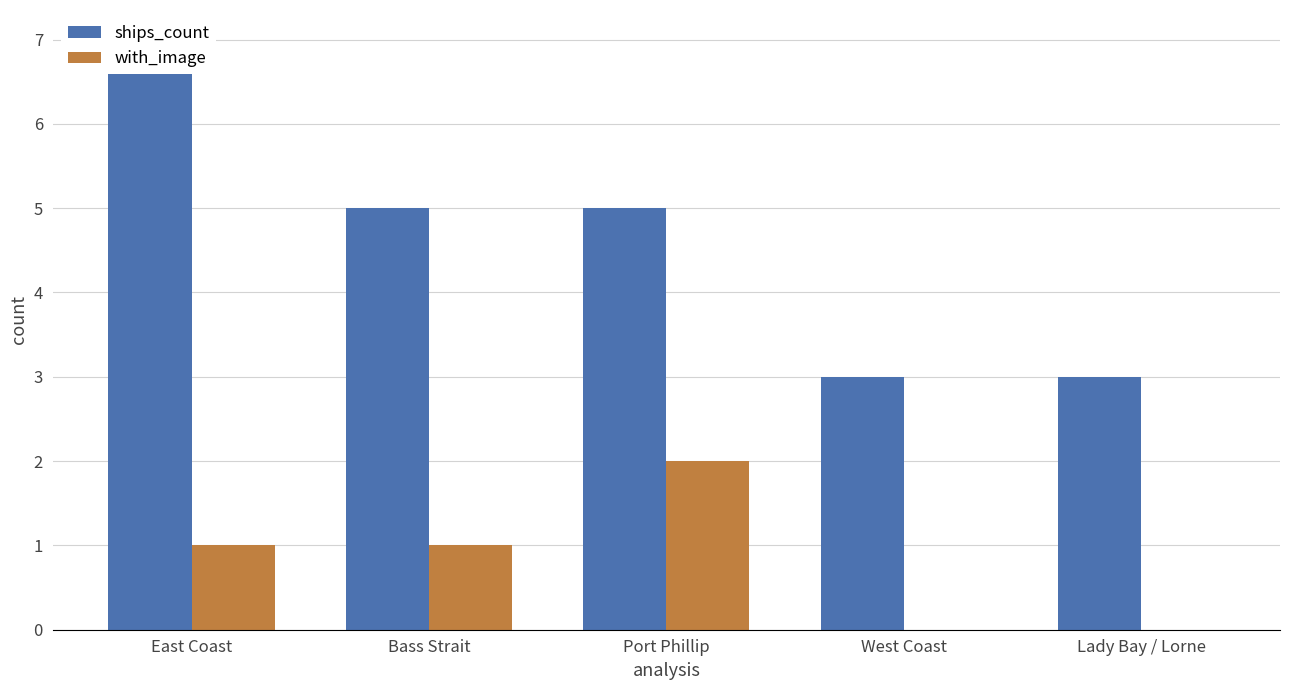

How many bars are there in each group?

2